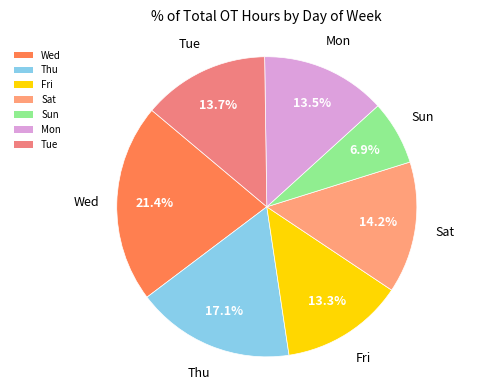

Does Sun represent more than half of the total?

No